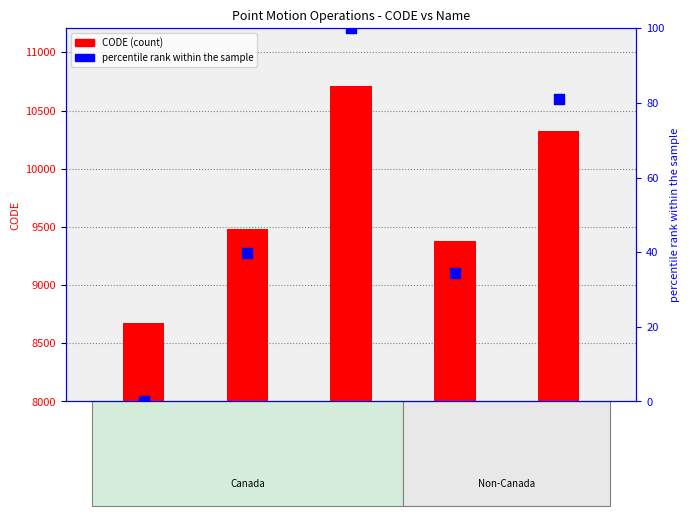

At which category is the sum across all series the highest?

cvg8
(10707)